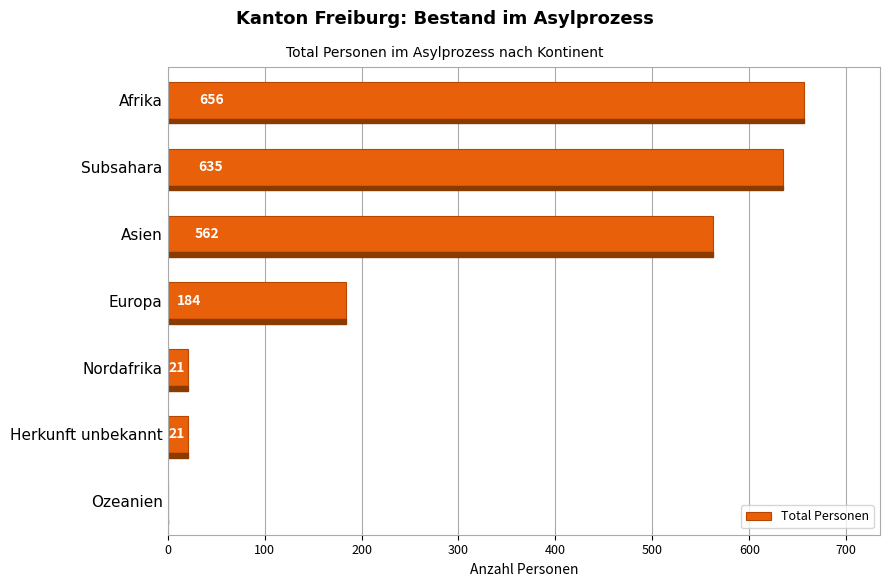

What value does the data have at Europa, to the nearest 50?

200